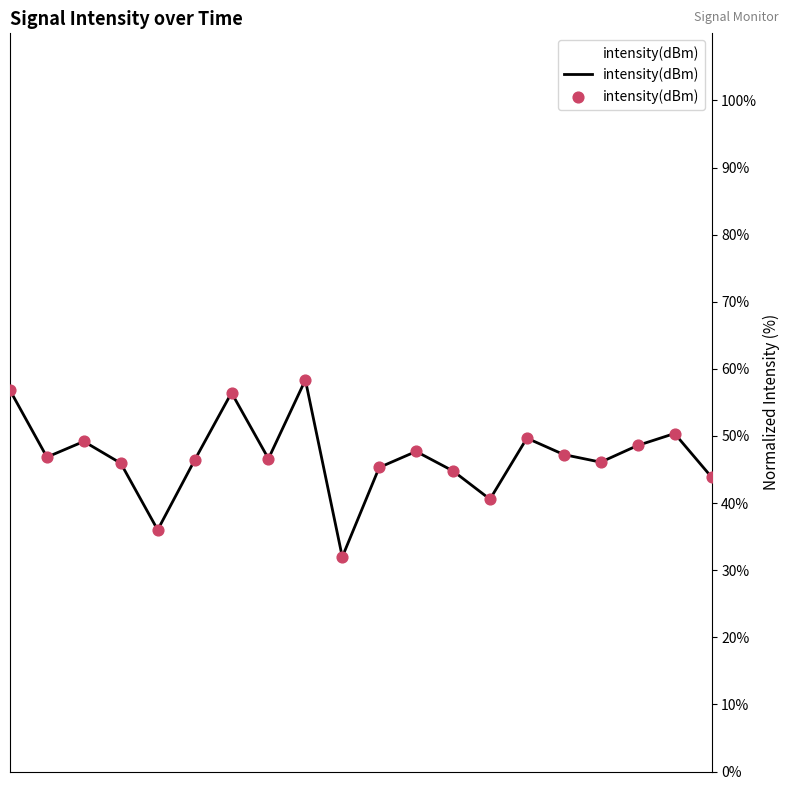

What is the maximum value shown in the chart?

58.4